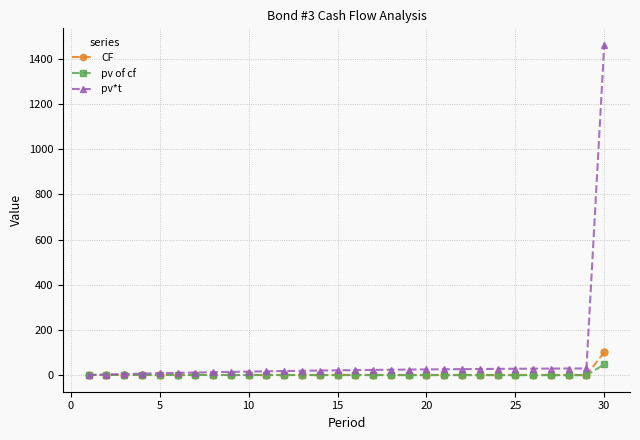

Which series has the largest range (max minus min)?

pv*t